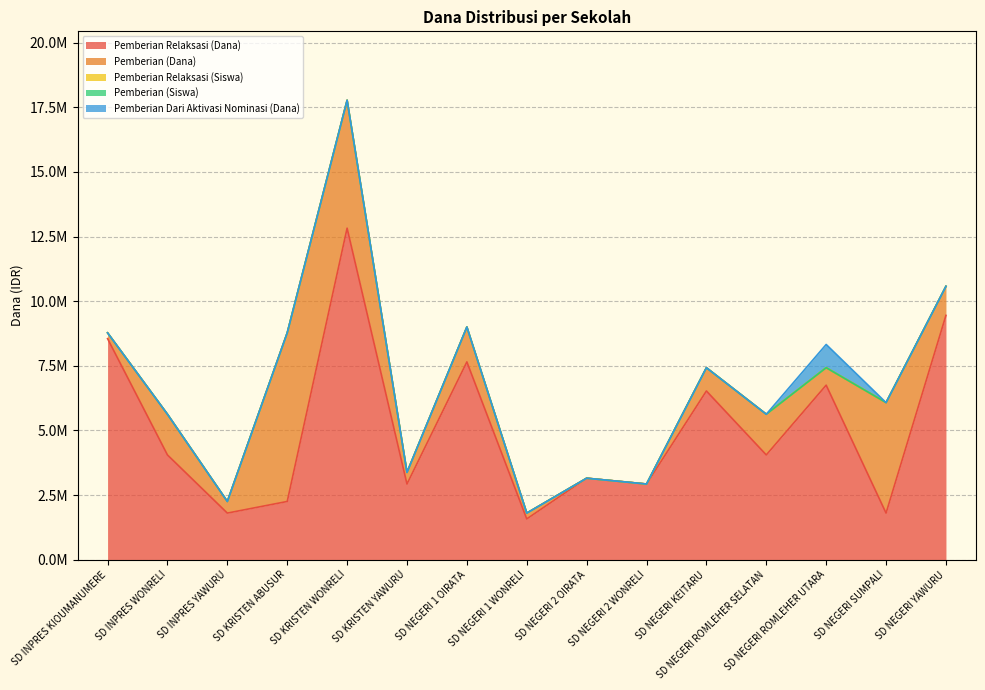

How many lines are shown in the chart?

5